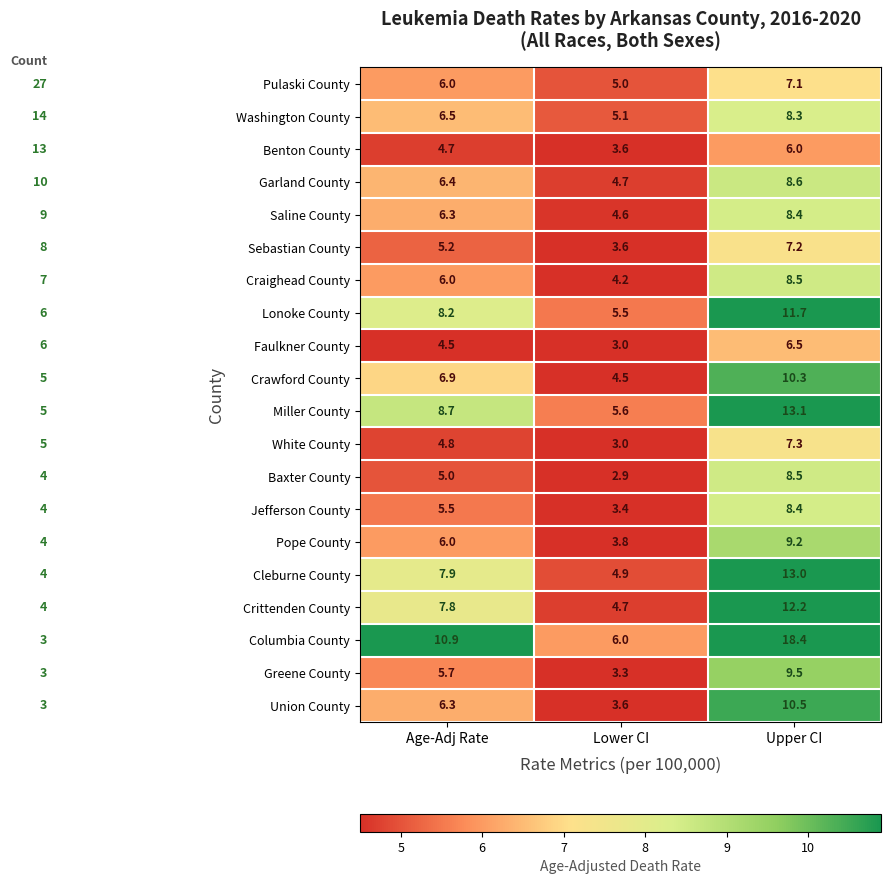

What is the difference between the maximum and second lowest values in the Jefferson County series?

2.9